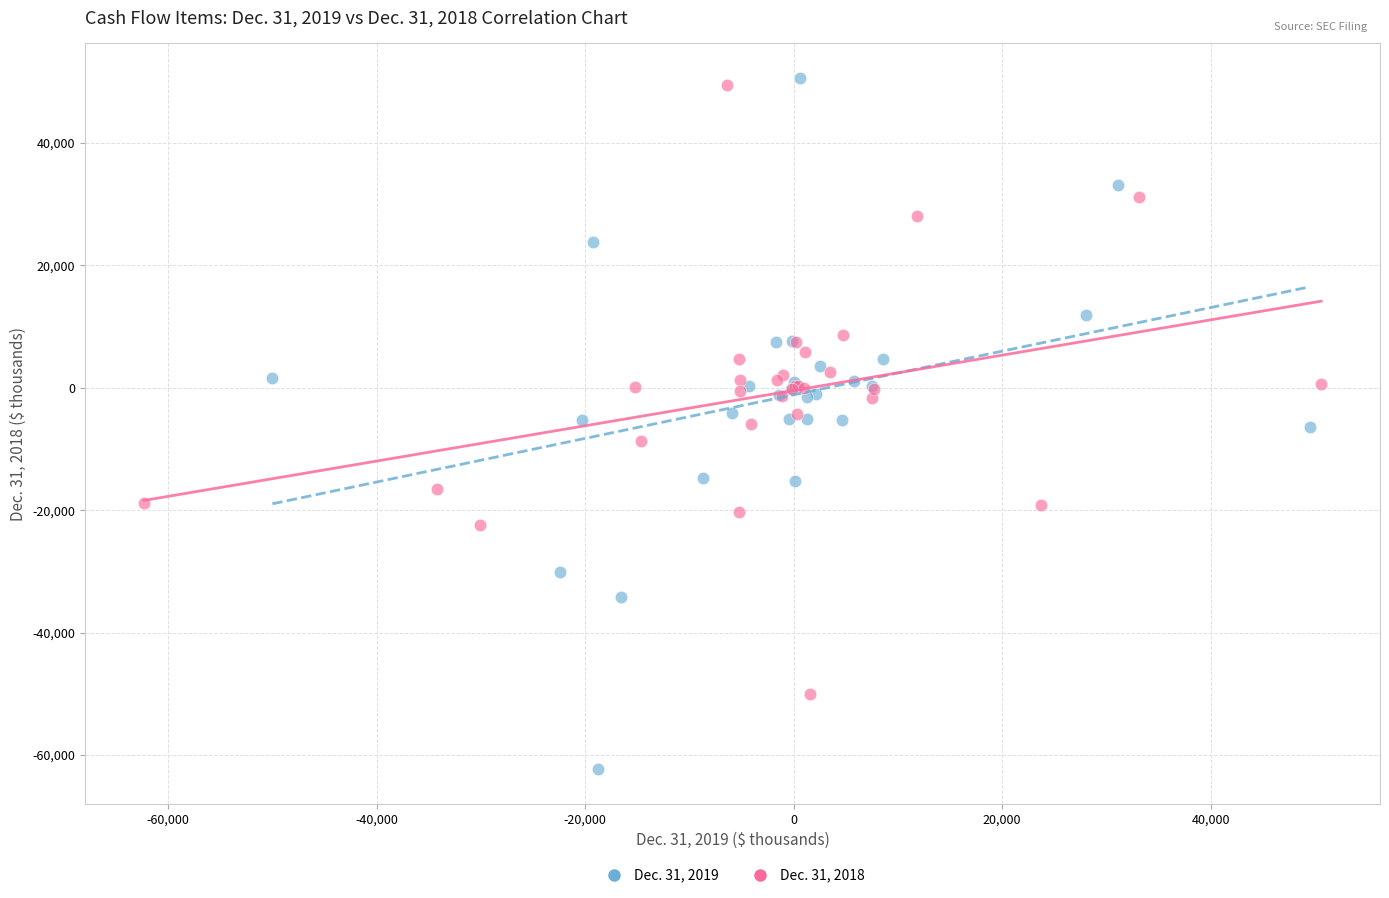

Which series has the largest Y range (max minus min)?

Dec. 31, 2019